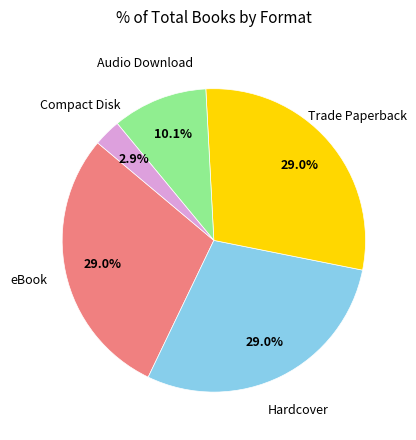

To the nearest percent, what percentage of the pie is Audio Download?

10%